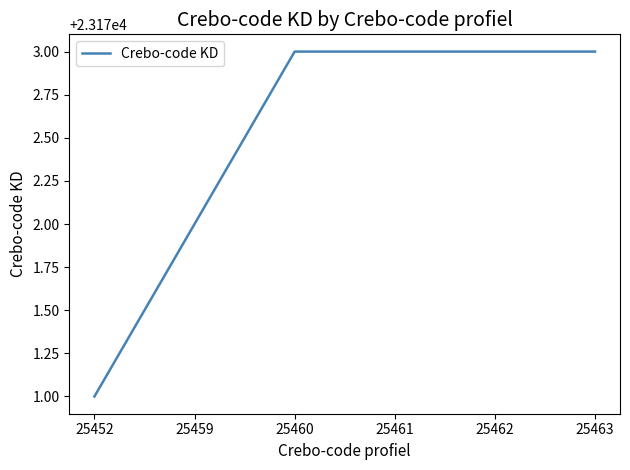

Which has a higher value, 25452 or 25460?

25460